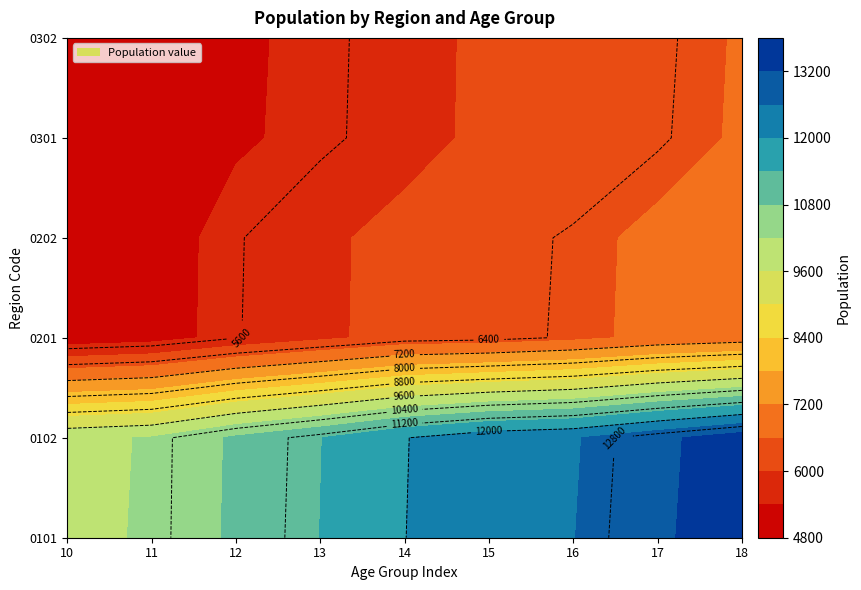

Is the value of 0101 at 3 greater than the value of 0202 at 0?

Yes